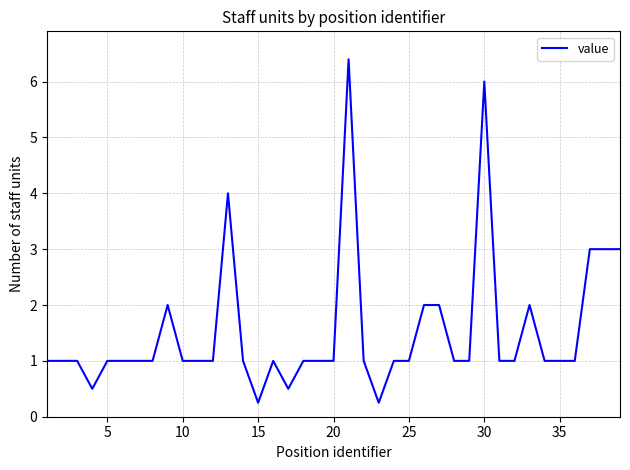

Does the chart have visible grid lines?

Yes